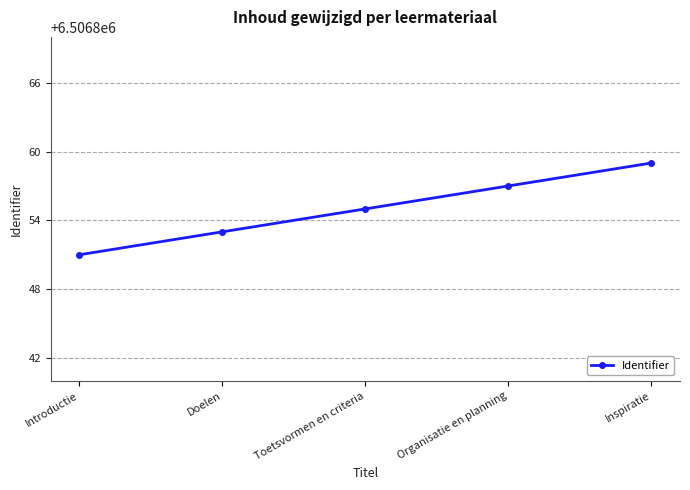

List the labels in order of value, largest first.

Inspiratie, Organisatie en planning, Toetsvormen en criteria, Doelen, Introductie